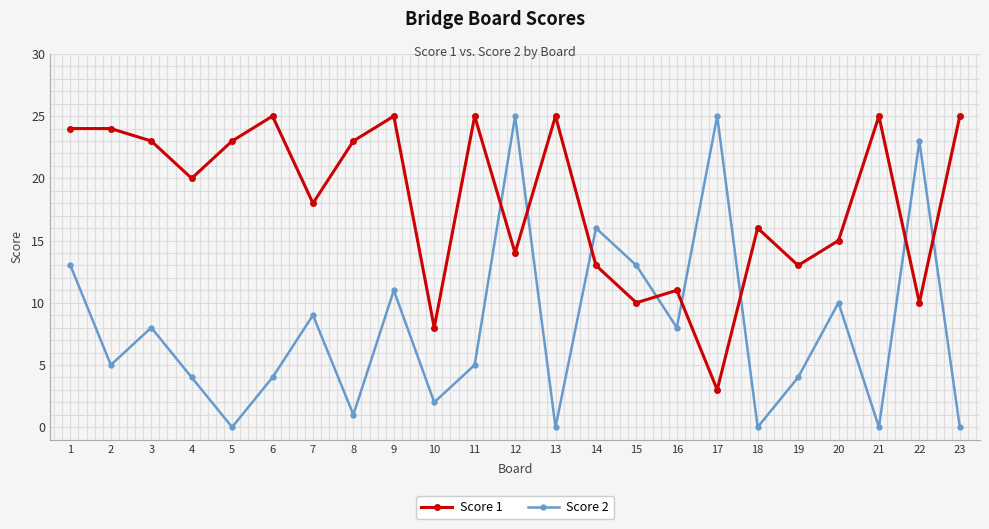

Rank the series by their average value, from lowest to highest.

Score 2, Score 1